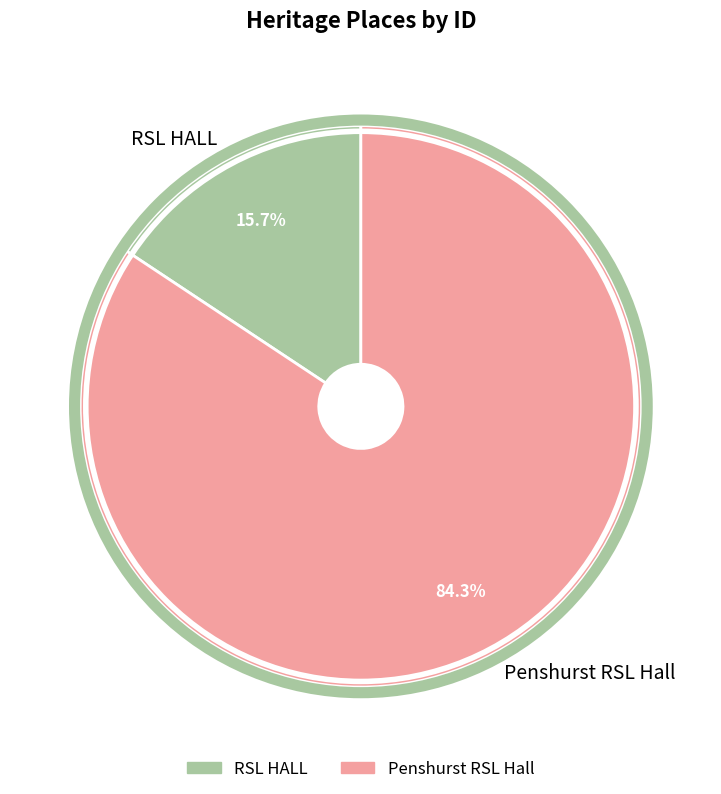

Which has a higher value, RSL HALL or Penshurst RSL Hall?

Penshurst RSL Hall